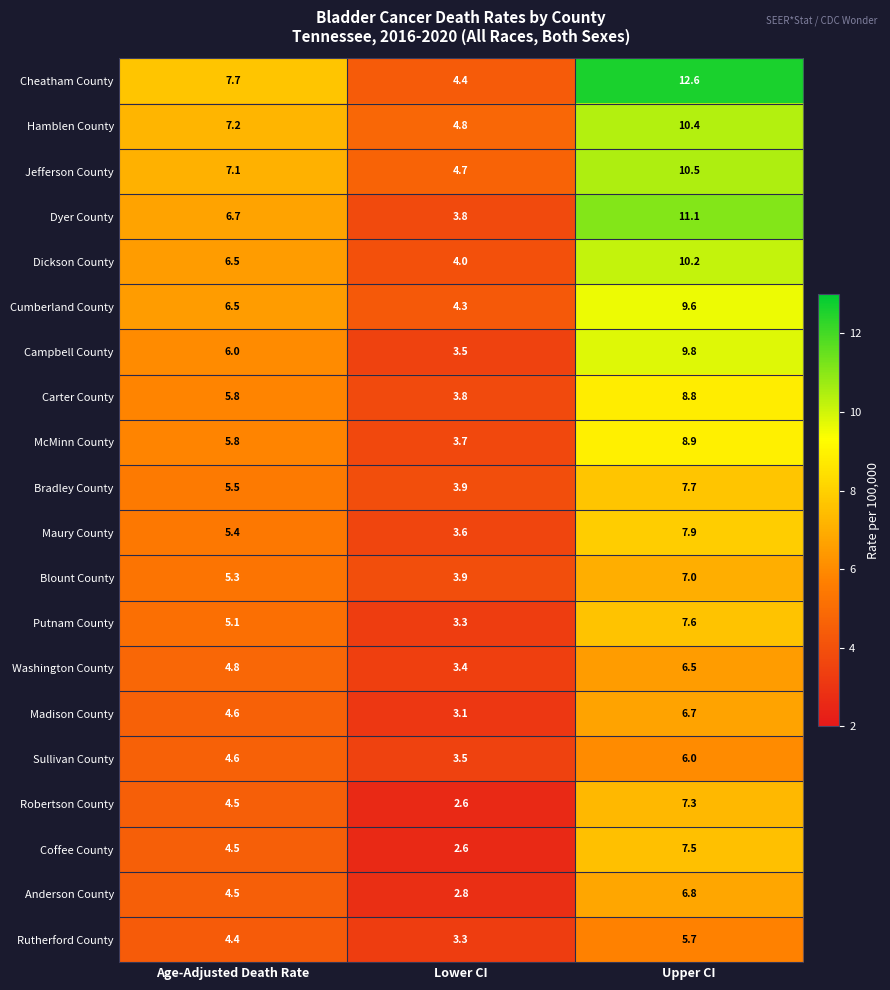

What is the spread (max minus min) of values at Upper CI?

6.9